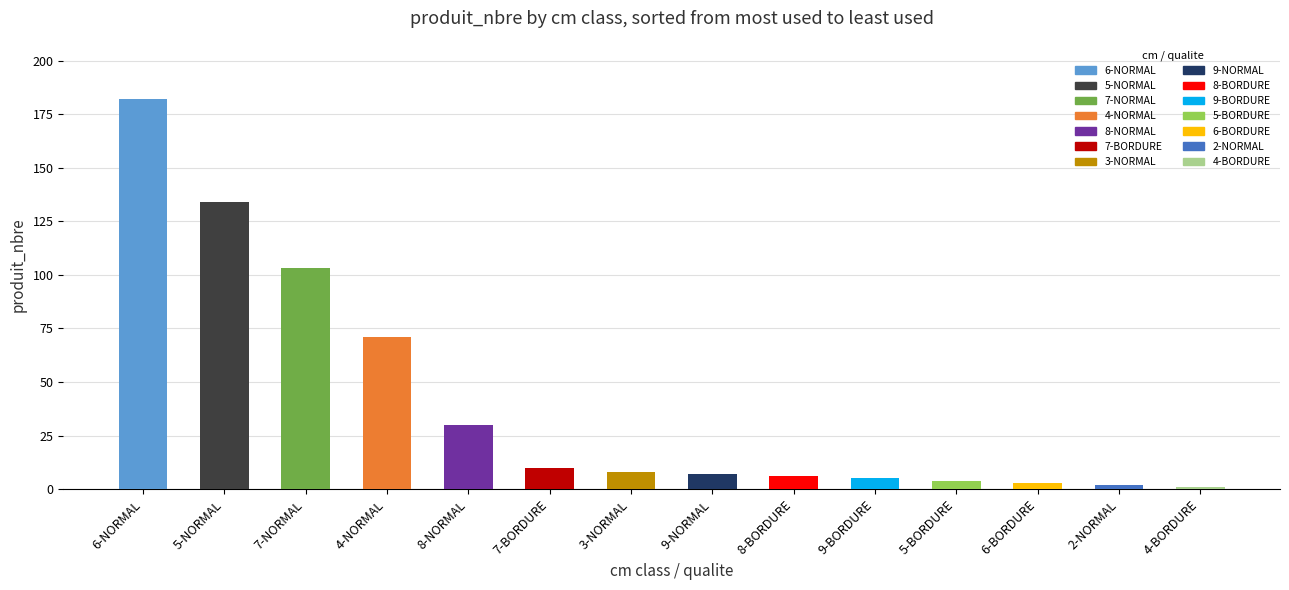

What is the difference between the second highest and minimum values?

133